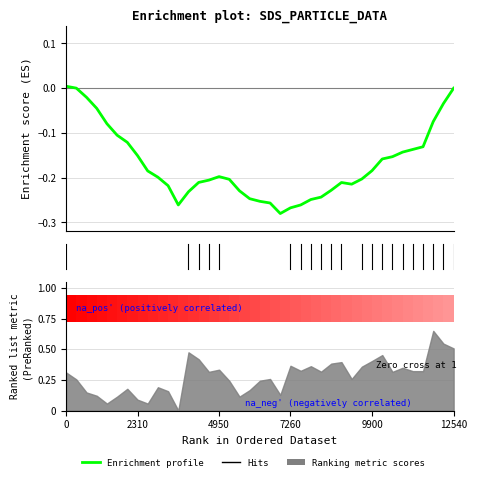

Count the number of values greater than 0.

3